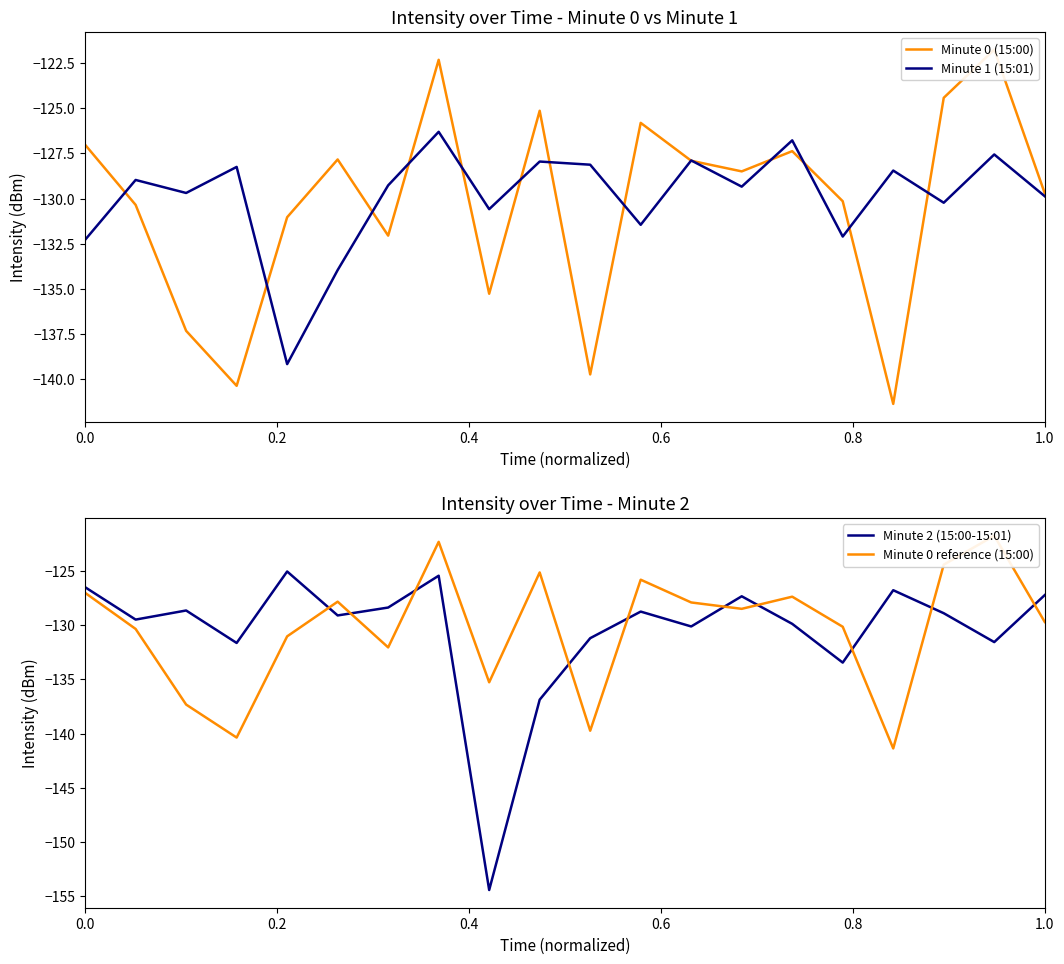

Which series has the largest total across all categories?

Minute 1 (15:01)